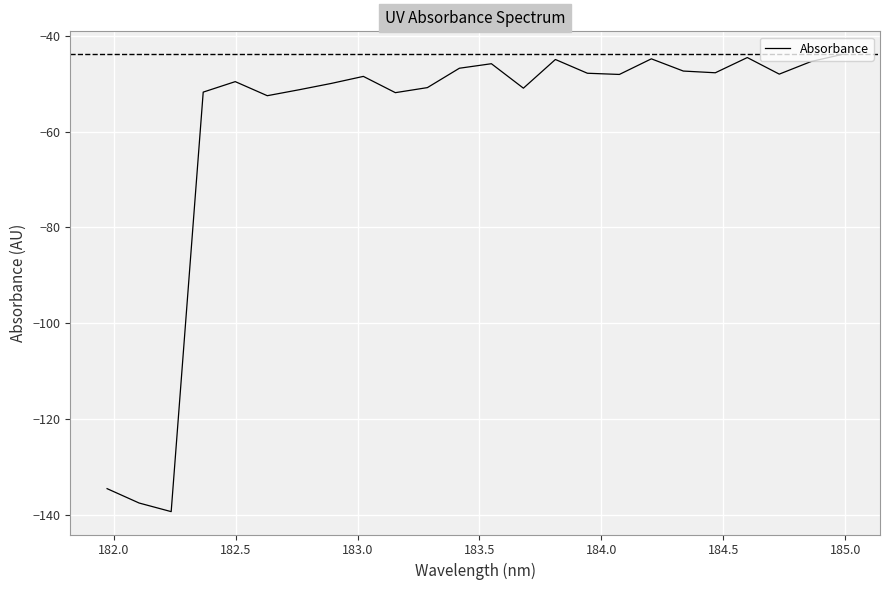

What is the difference between the maximum and minimum values?

95.5